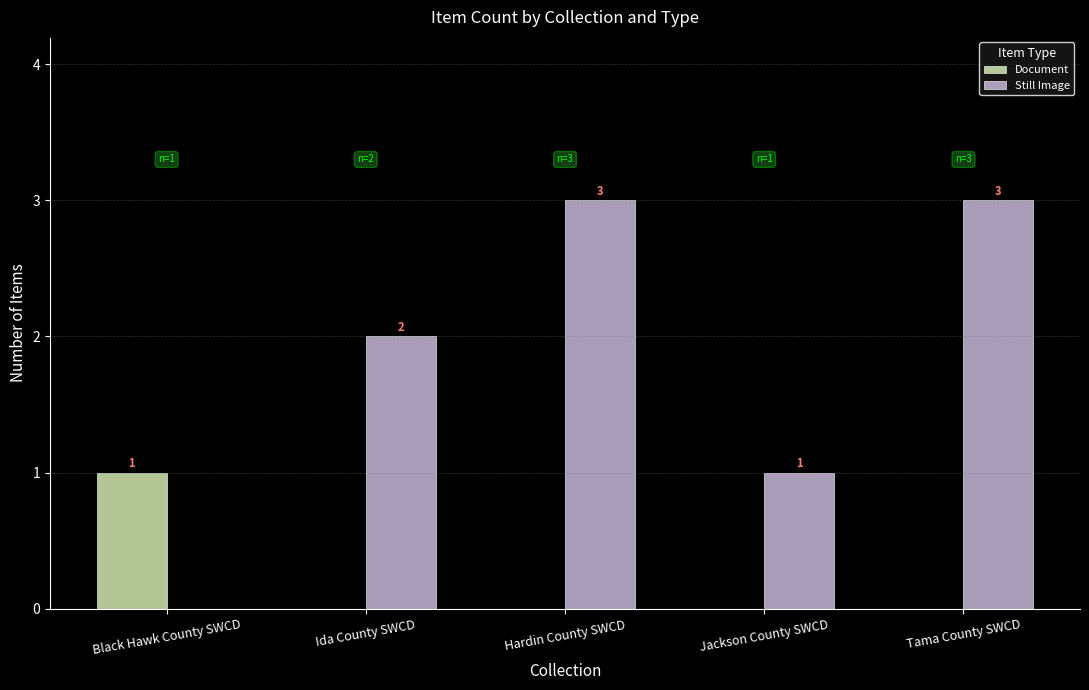

Between Ida County SWCD and Hardin County SWCD, which series saw the biggest shift?

Still Image